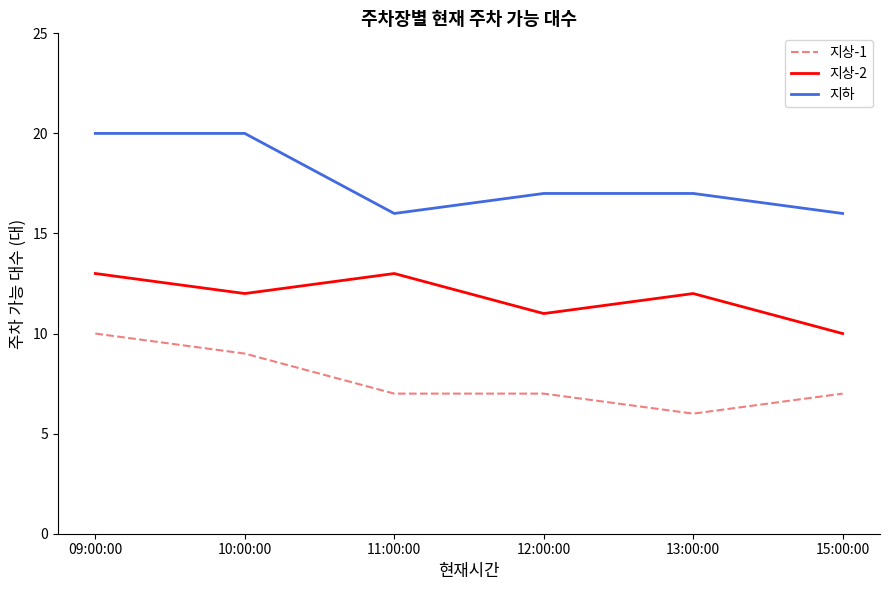

Does the chart display data point markers on the line(s)?

No